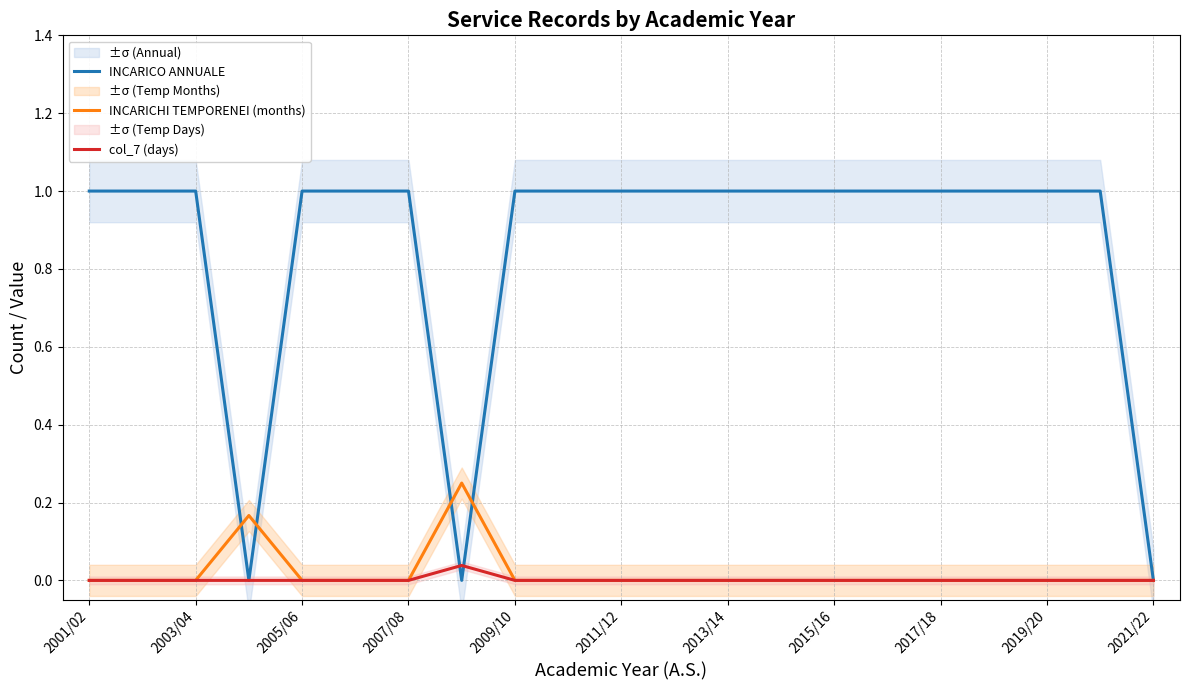

The value of INCARICO ANNUALE at 2011/12 is 0.2. True or false?

False